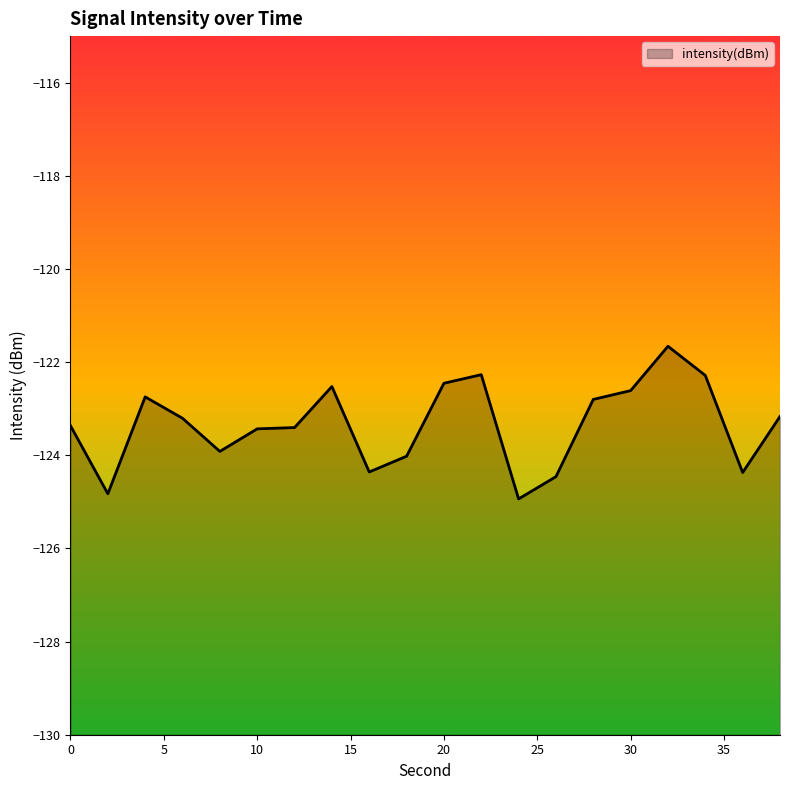

True or false: the data has more than 1 interior local peaks.

True